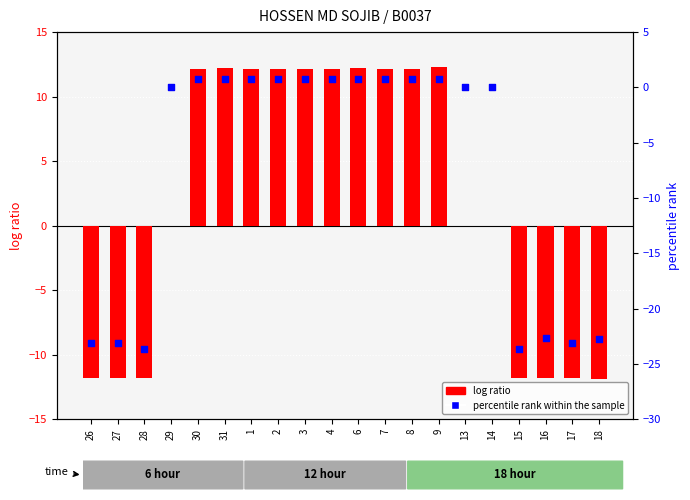

At how many categories does at least one series exceed -21?

20